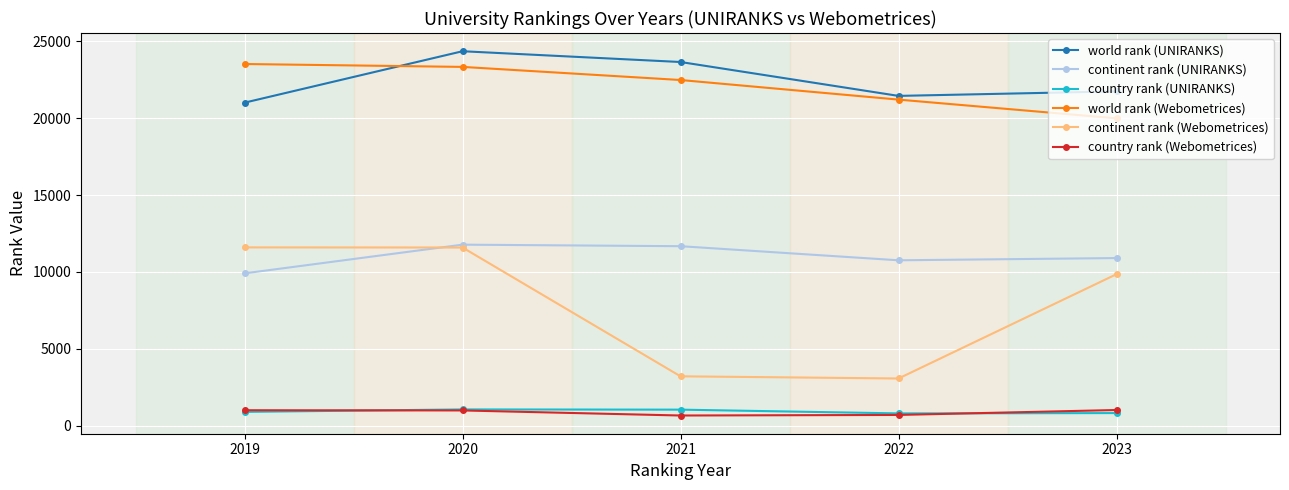

The world rank (Webometrices) series shows 9398 at 2022. True or false?

False